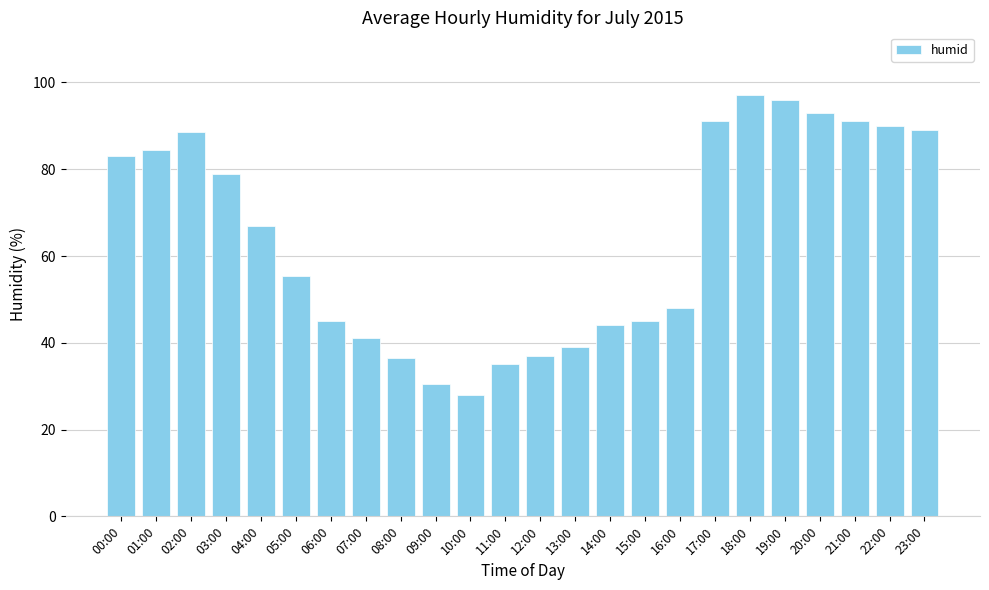

What value does the data have at 11:00?

35.0